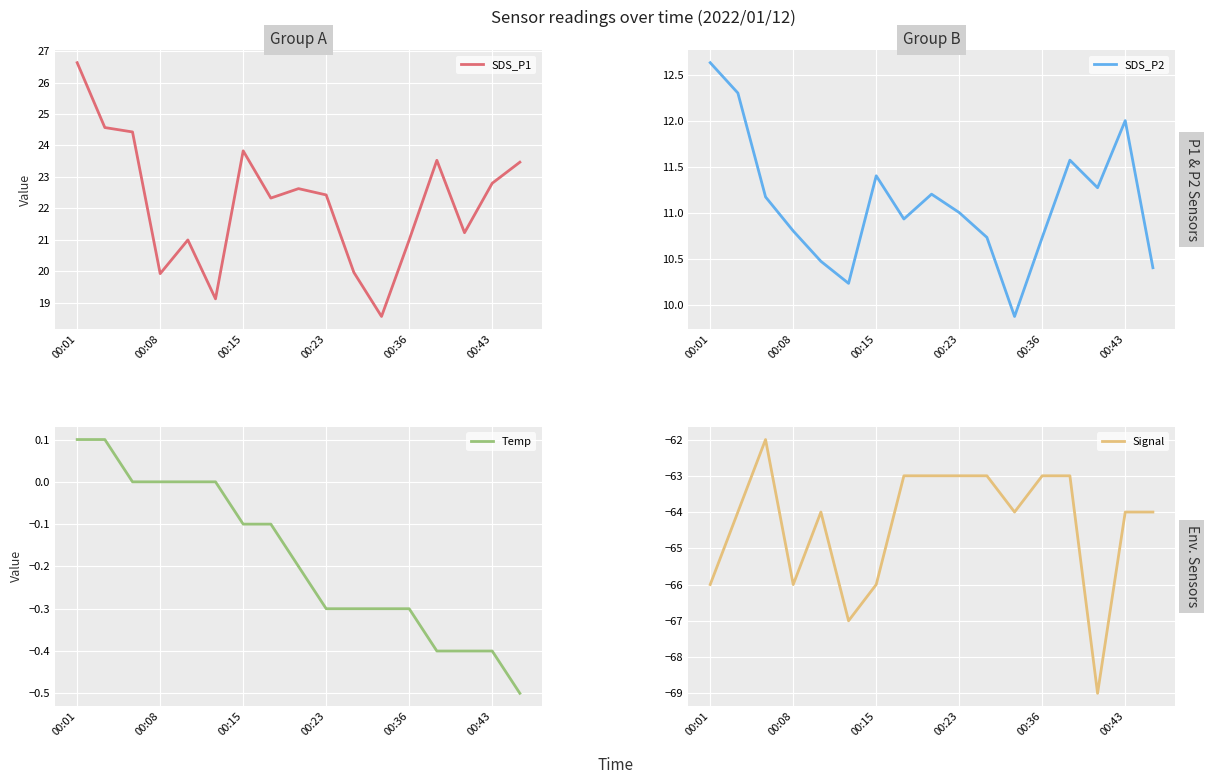

Where is the first local minimum for SDS_P1?

00:08